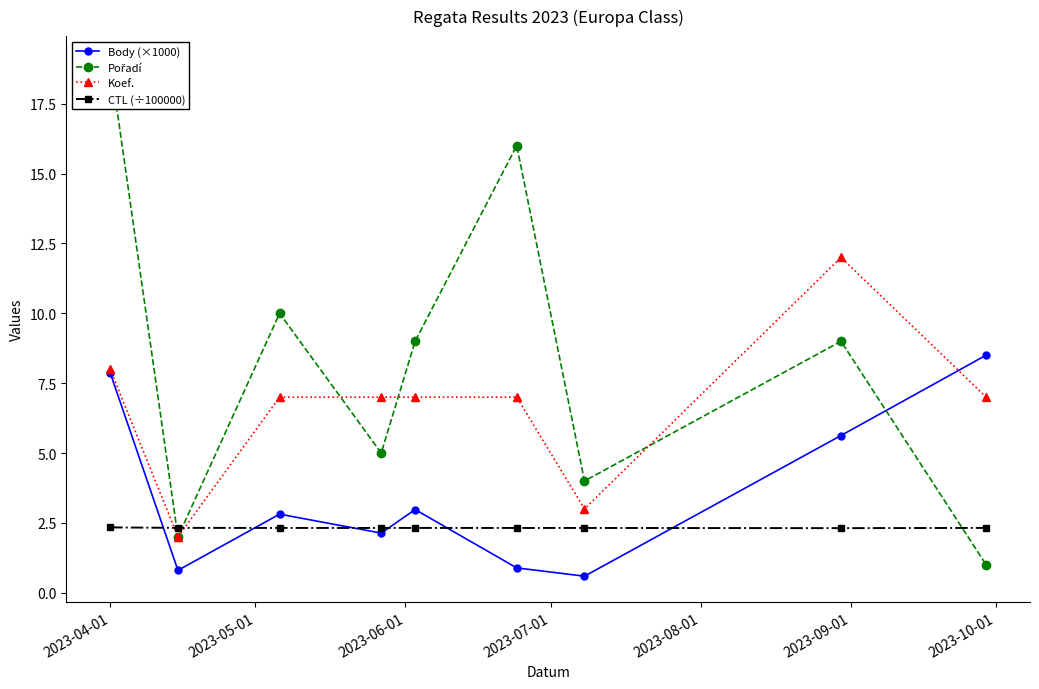

What is the value of the CTL (÷100000) point at the 5th from the left?

2.3